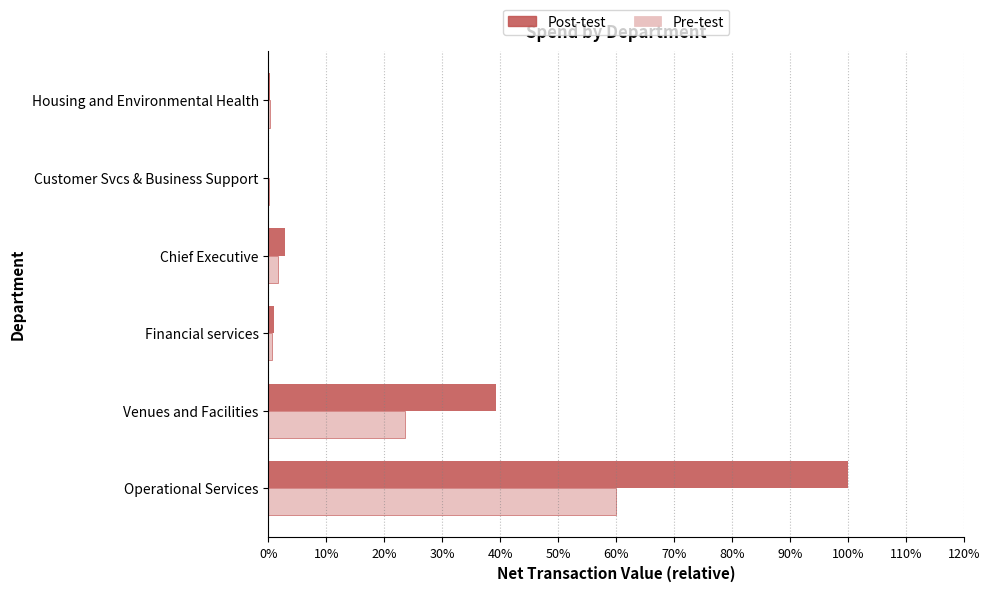

List the series in order of their overall mean, lowest first.

Pre-test, Post-test